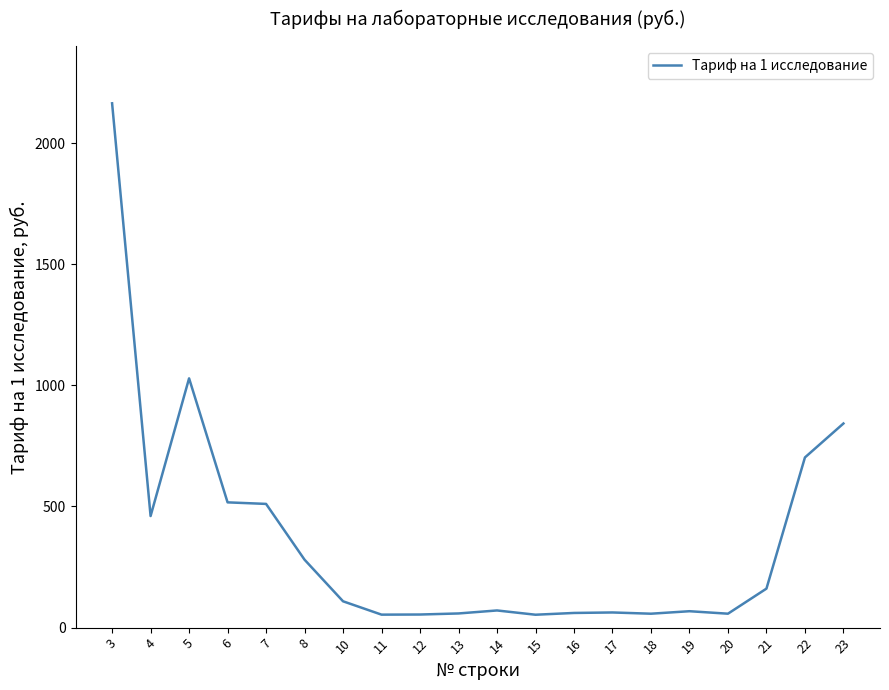

Is it true that the value at 3 is 3585.2?

False